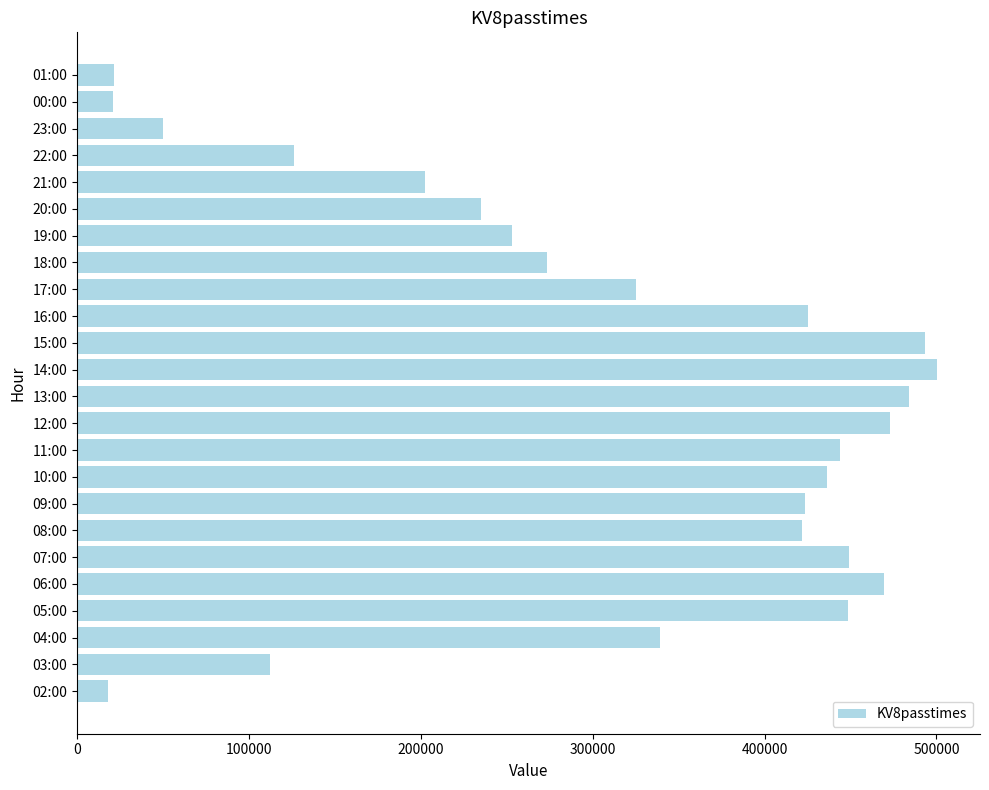

True or false: the data shows 323269 at 14:00.

False